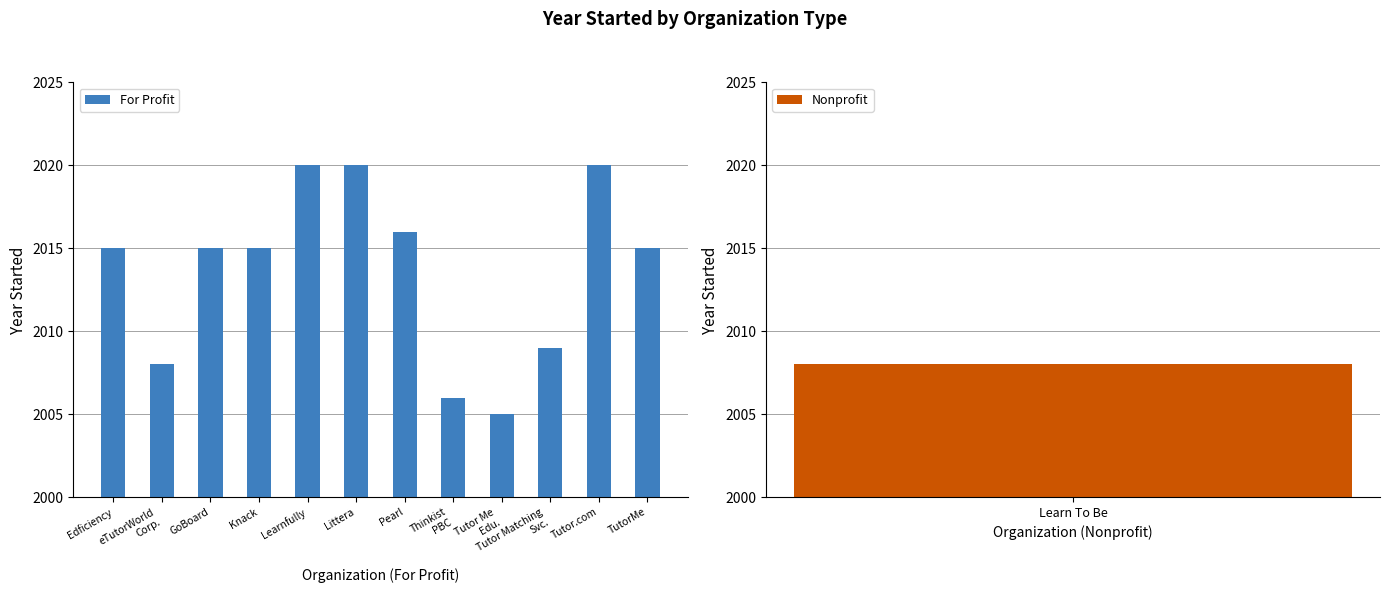

True or false: the data shows 2020 at Learnfully.

True